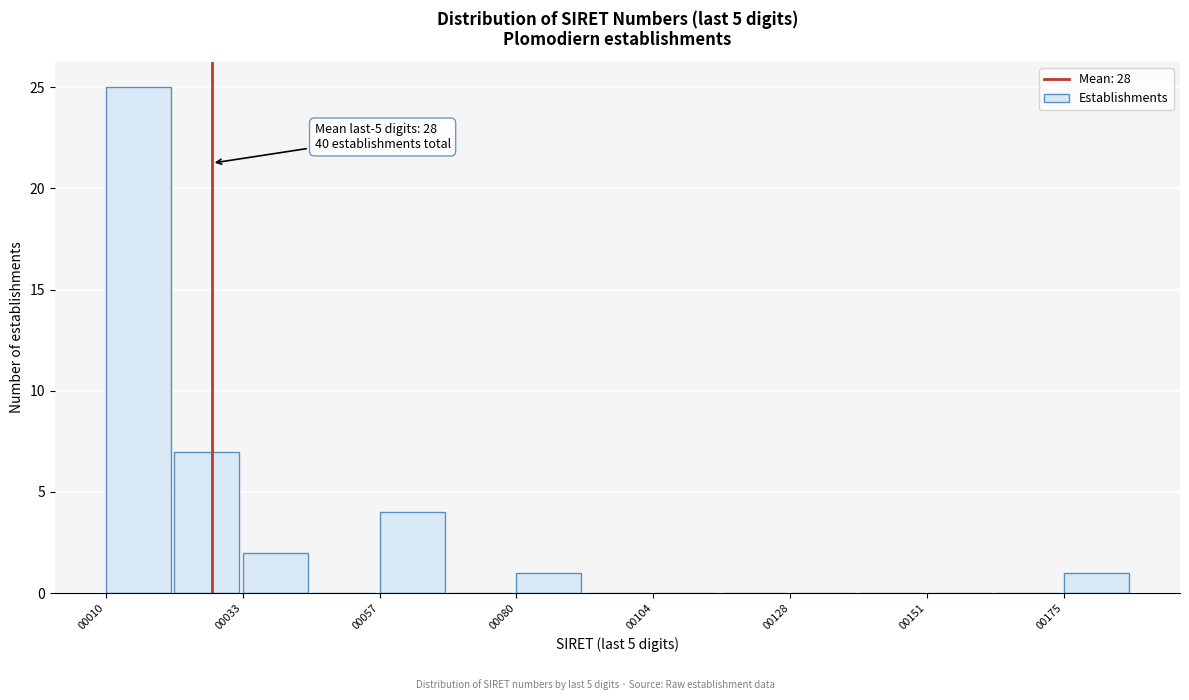

Read against the x-axis, roughly where is the centre of the tallest bar?

15